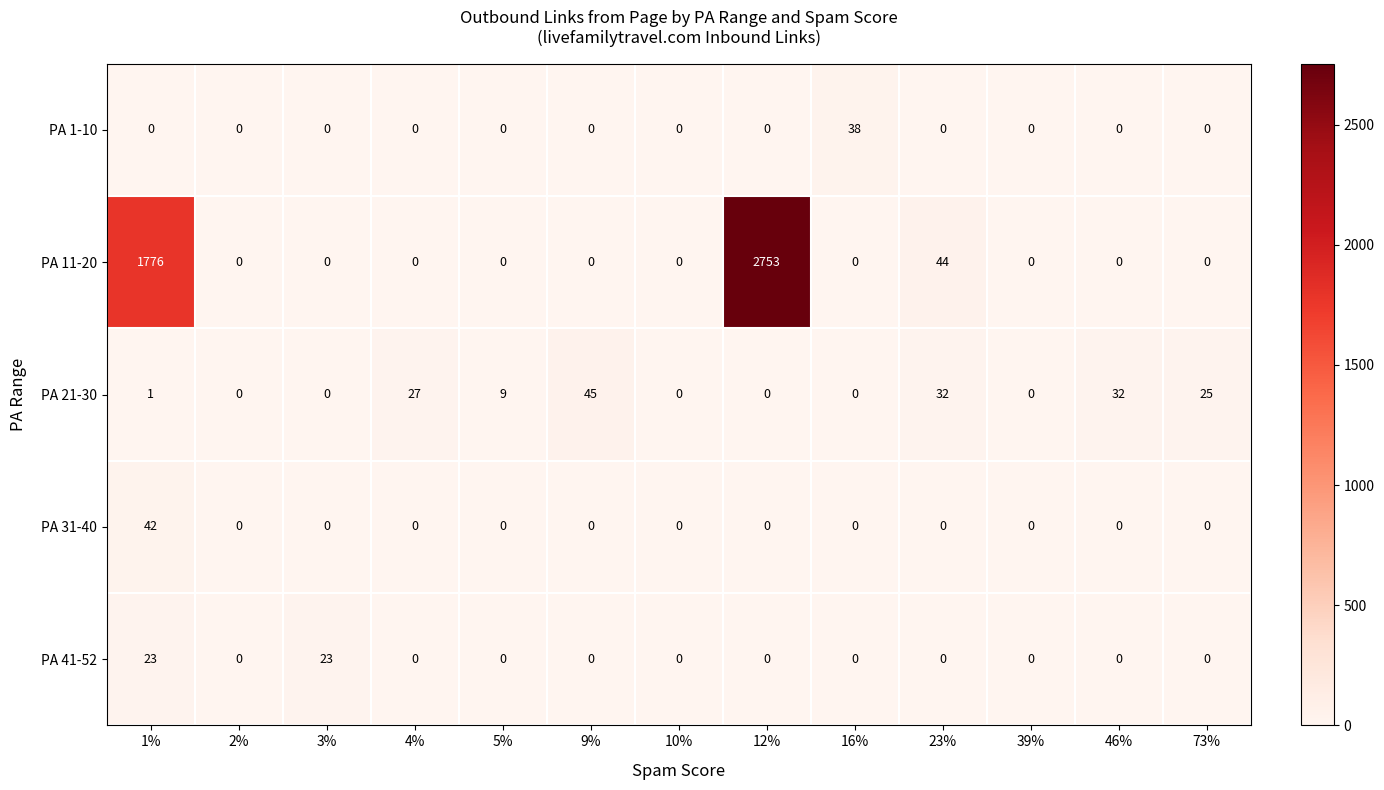

What is the total value across all series at 1%?

1842